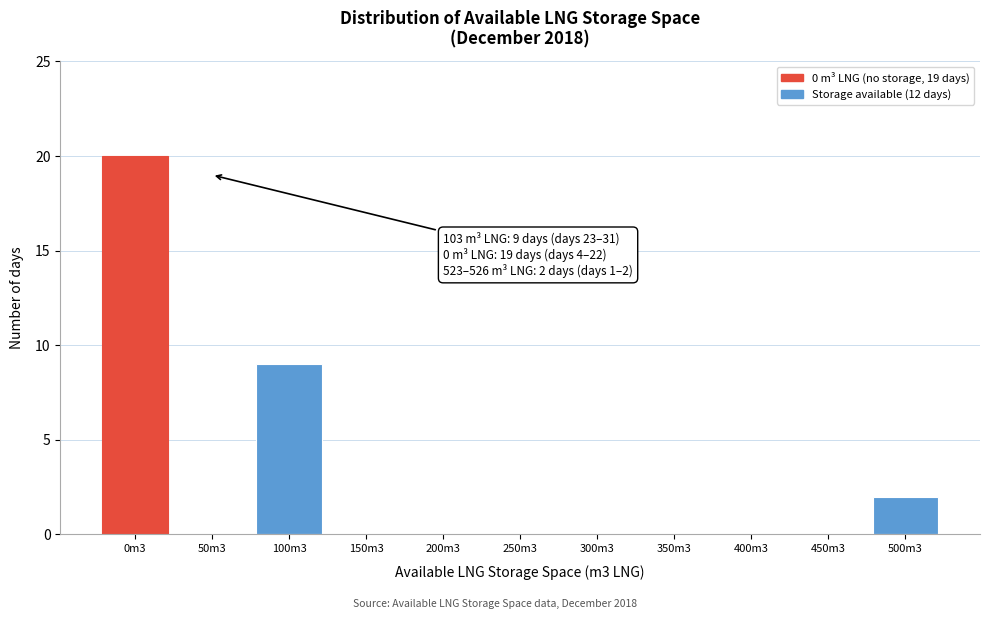

Reading right to left, extract all data points from this chart.

500m3=2	450m3=0	400m3=0	350m3=0	300m3=0	250m3=0	200m3=0	150m3=0	100m3=9	50m3=0	0m3=20